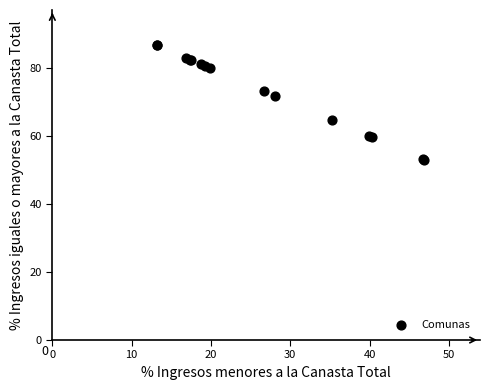

What Y value in the scatter plot is closest to 69?

71.9